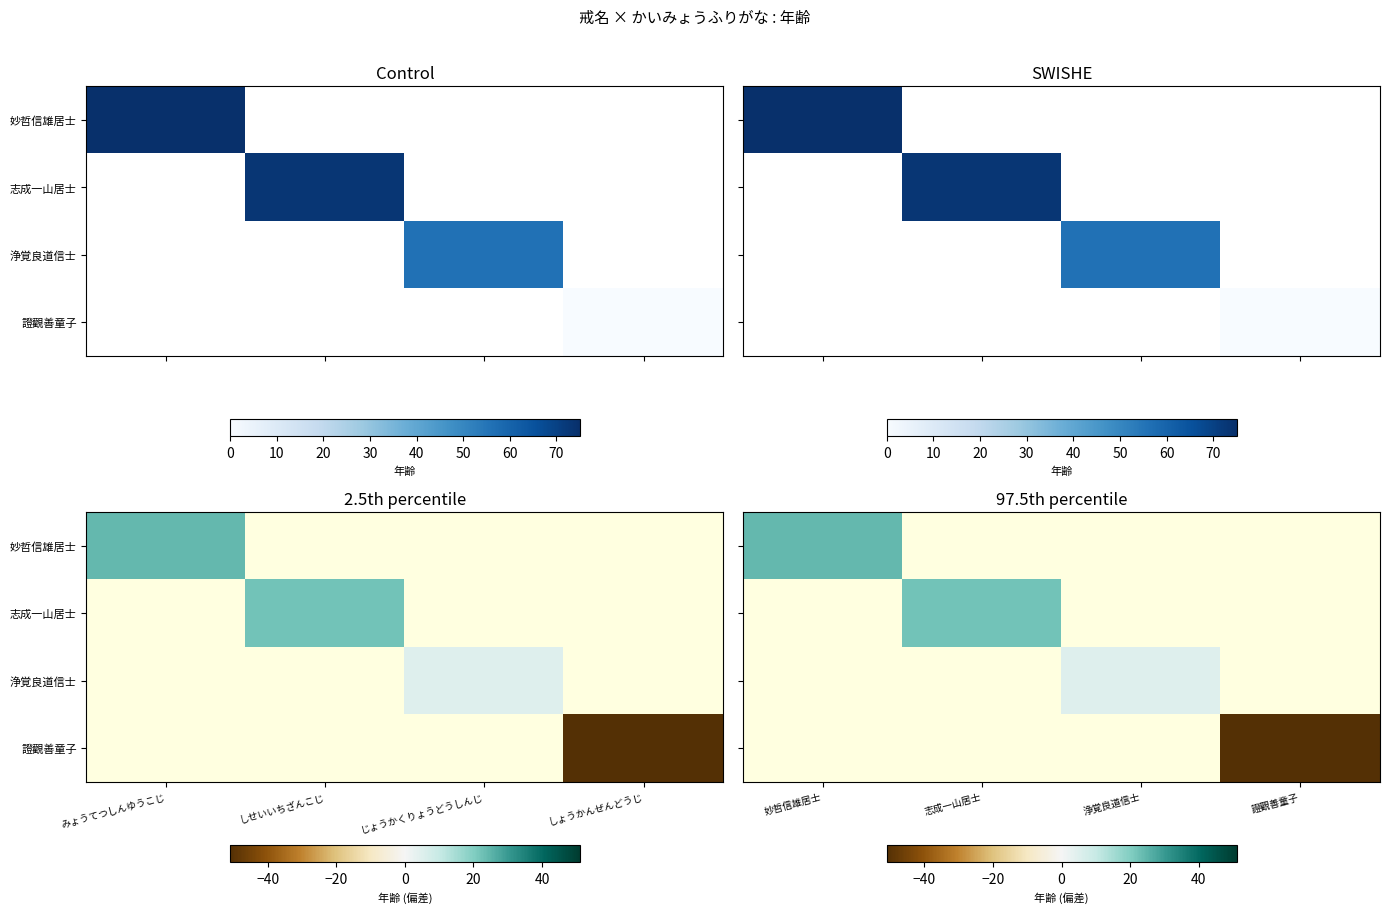

List the series in order of their overall mean, highest first.

妙哲信雄居士, 志成一山居士, 浄覚良道信士, 證觀善童子